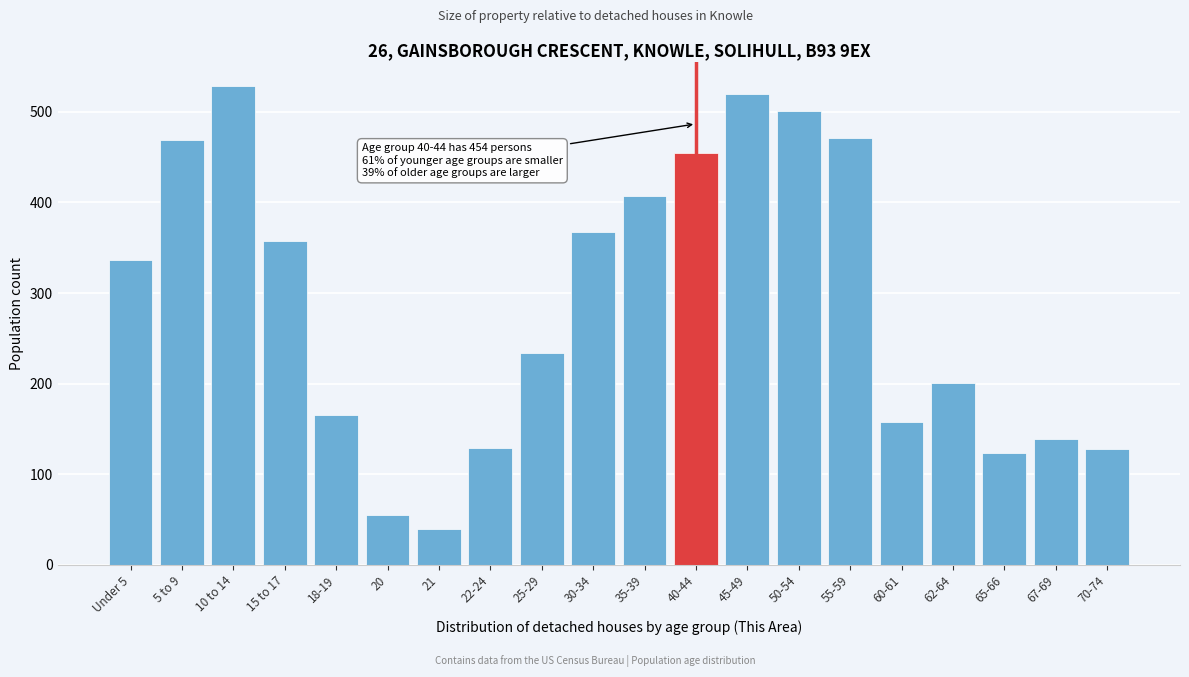

True or false: the data shows 323 at 62-64.

False